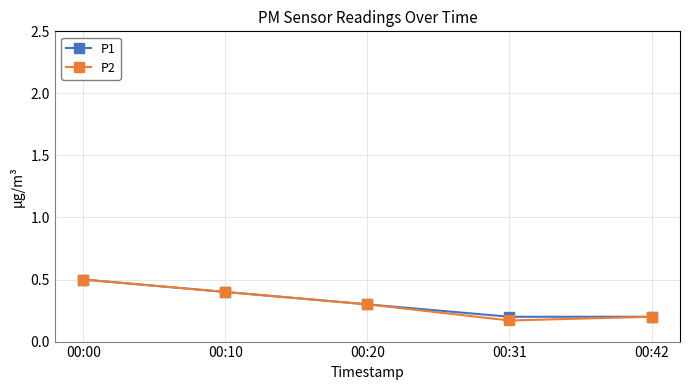

What is the difference between the maximum and minimum values in the P1 series?

0.3